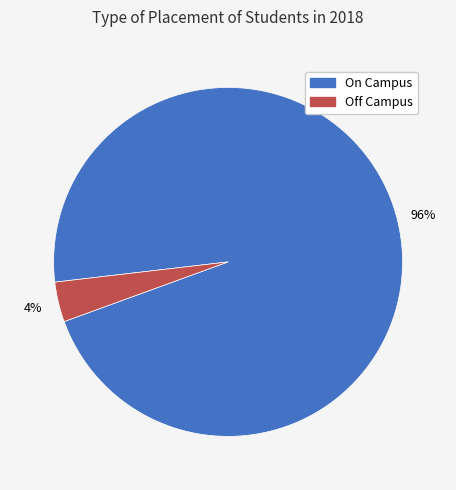

Which has a higher value, On Campus or Off Campus?

On Campus